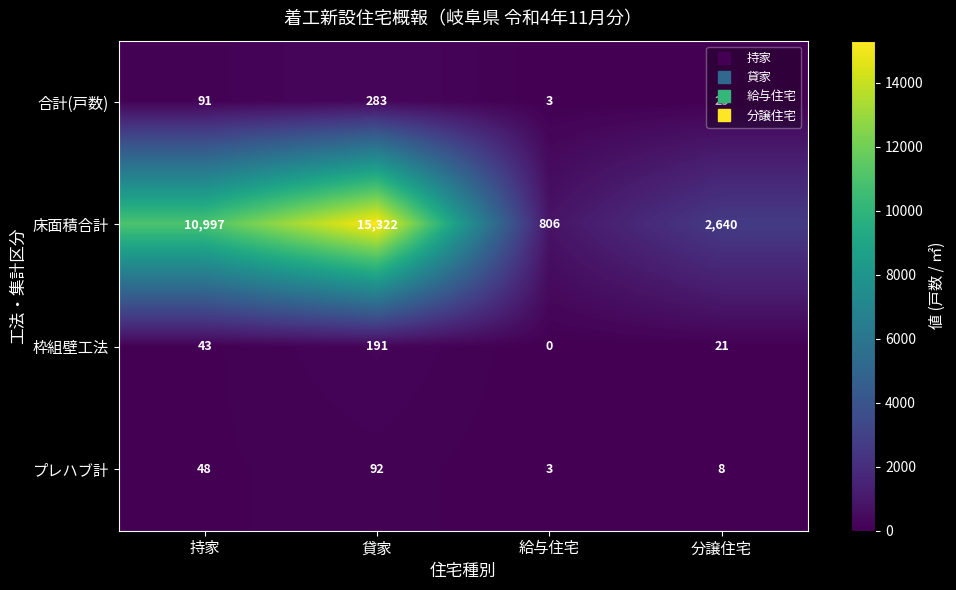

Which category has the lowest value in the 枠組壁工法 series?

給与住宅